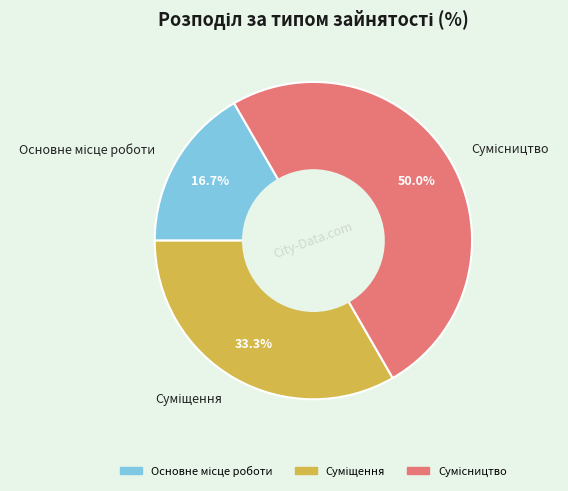

How many slices are in this pie chart?

3